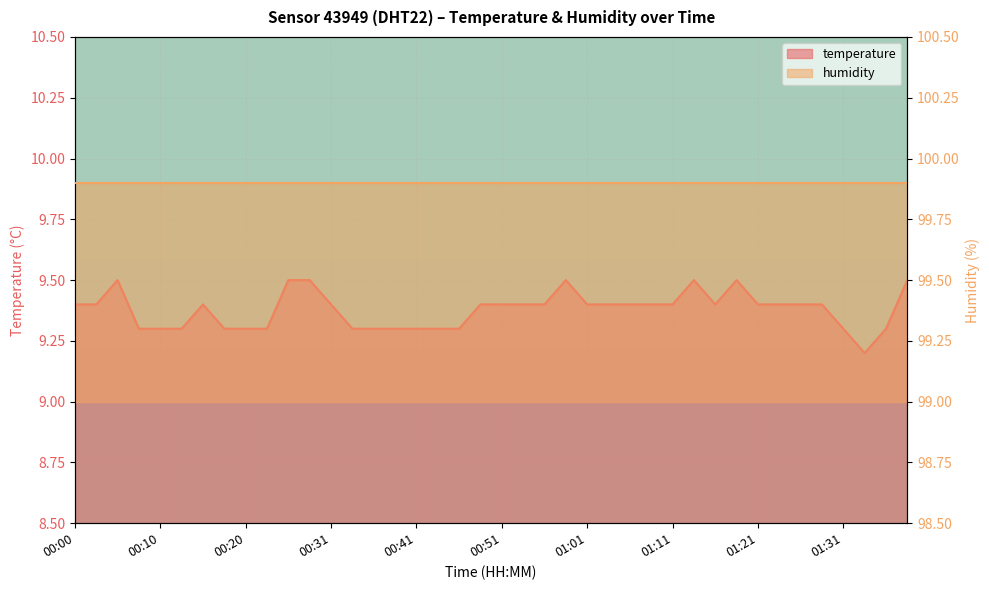

Which has a higher value, 00:59 or 00:05?

00:59